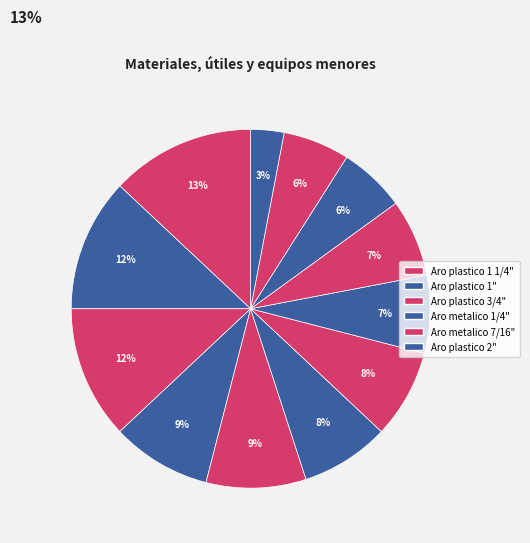

Is there a majority slice in this chart?

No